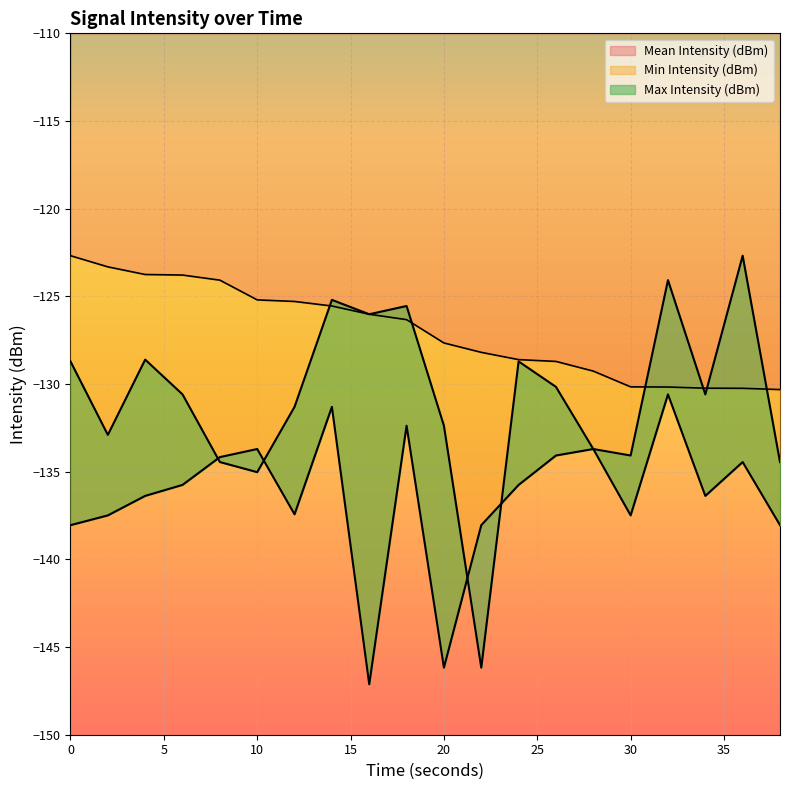

What are all the series names shown in the legend?

Mean Intensity (dBm), Min Intensity (dBm), Max Intensity (dBm)